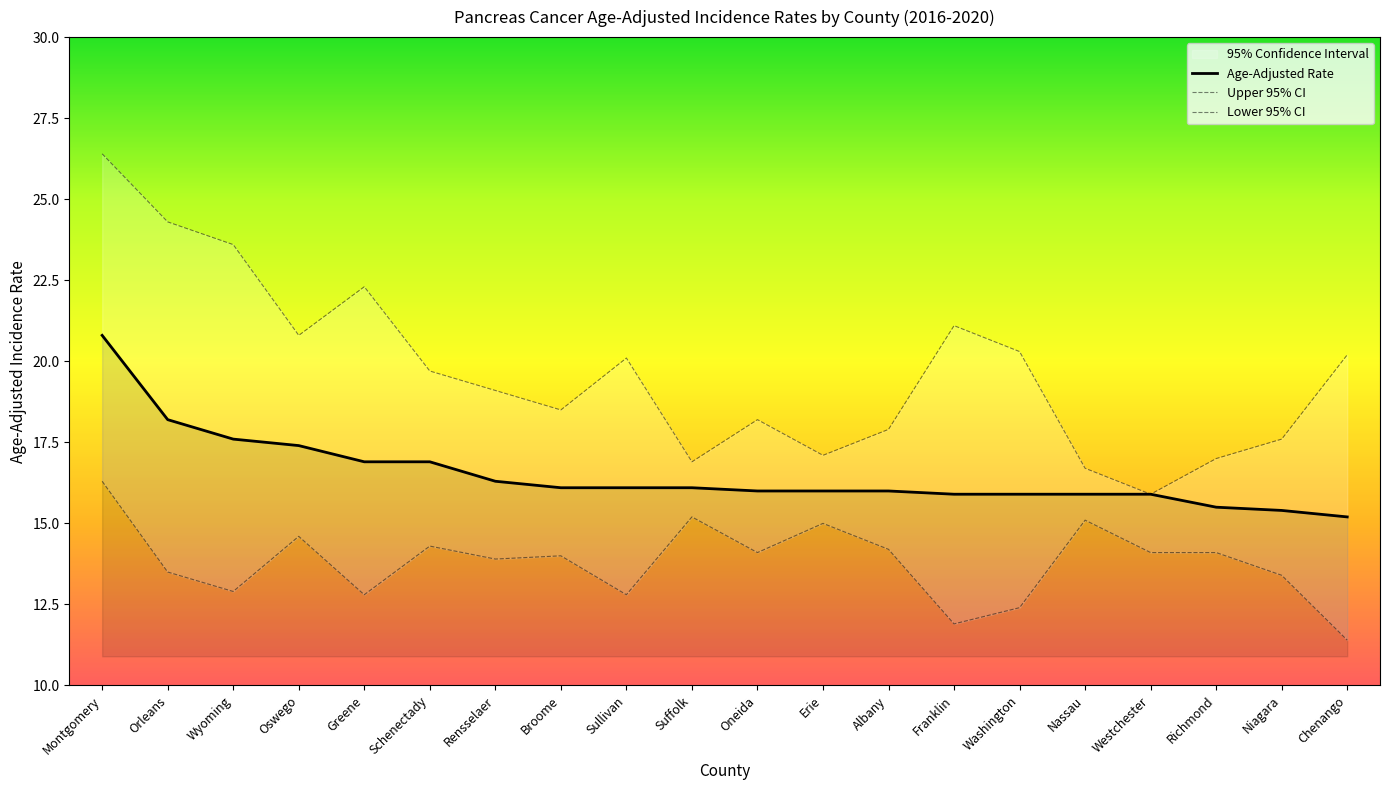

Which series has the largest total across all categories?

Upper 95% CI